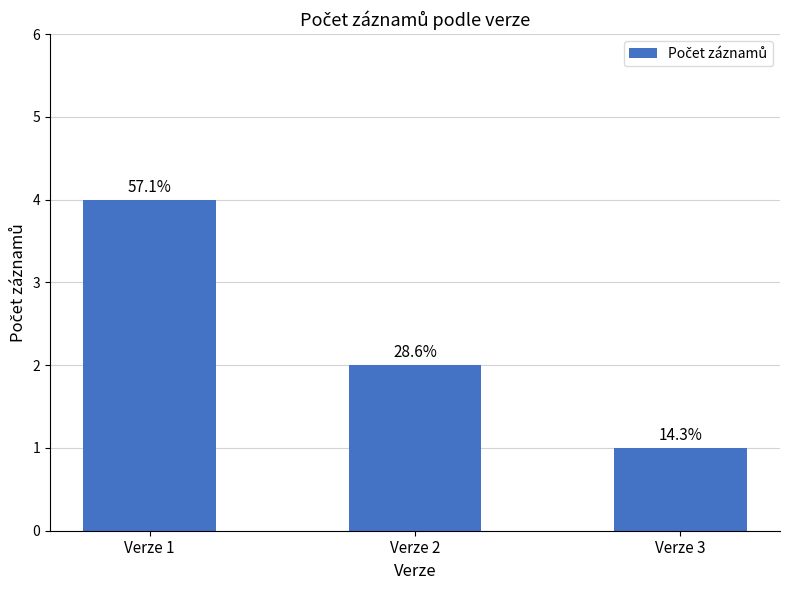

What is the greatest value displayed?

4